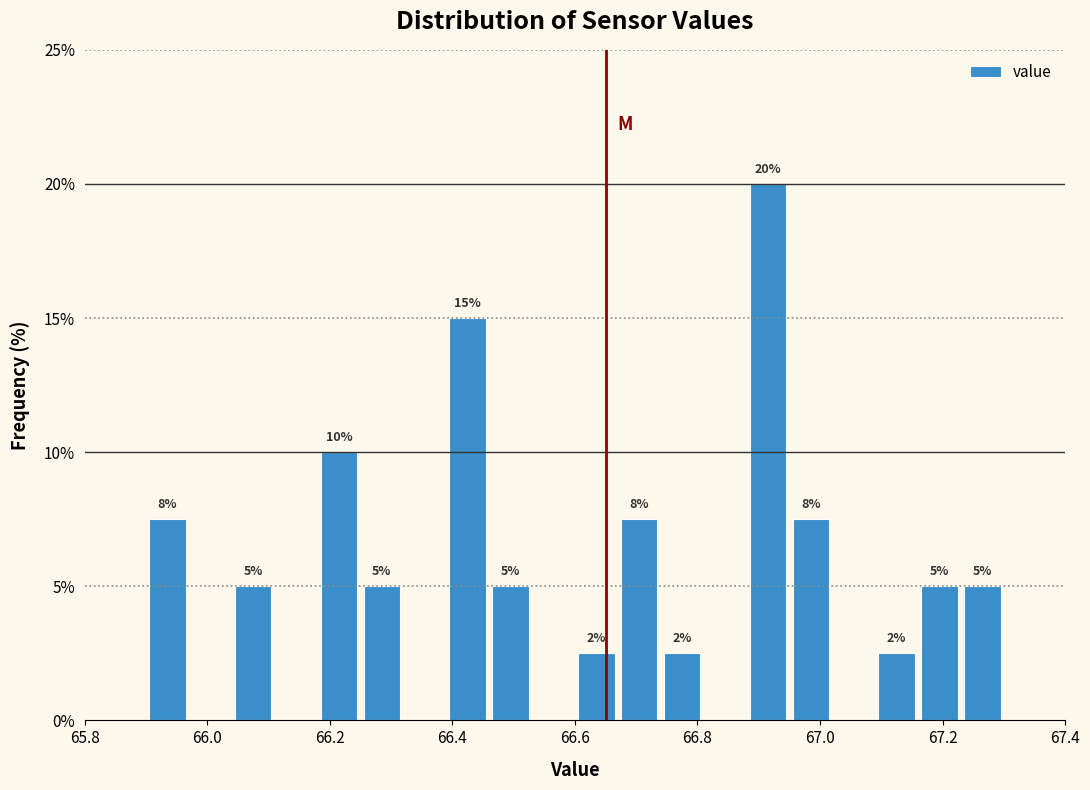

Read against the x-axis, roughly where is the centre of the tallest bar?

66.92